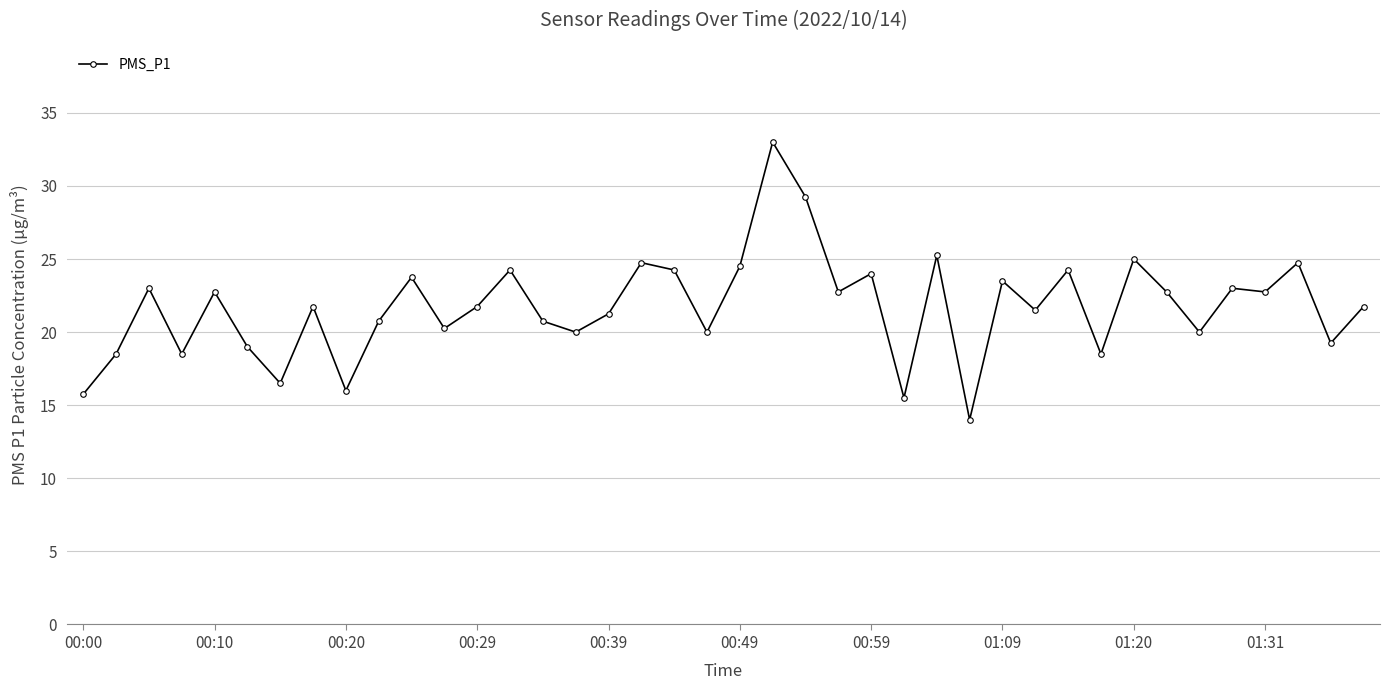

True or false: the data has more than 2 interior local peaks.

True